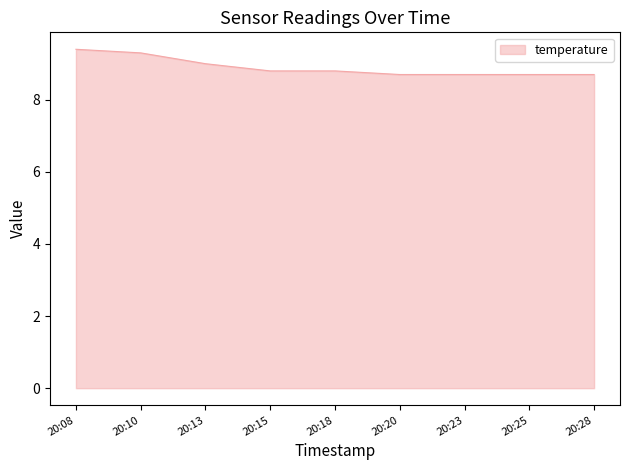

Does the chart have visible grid lines?

No